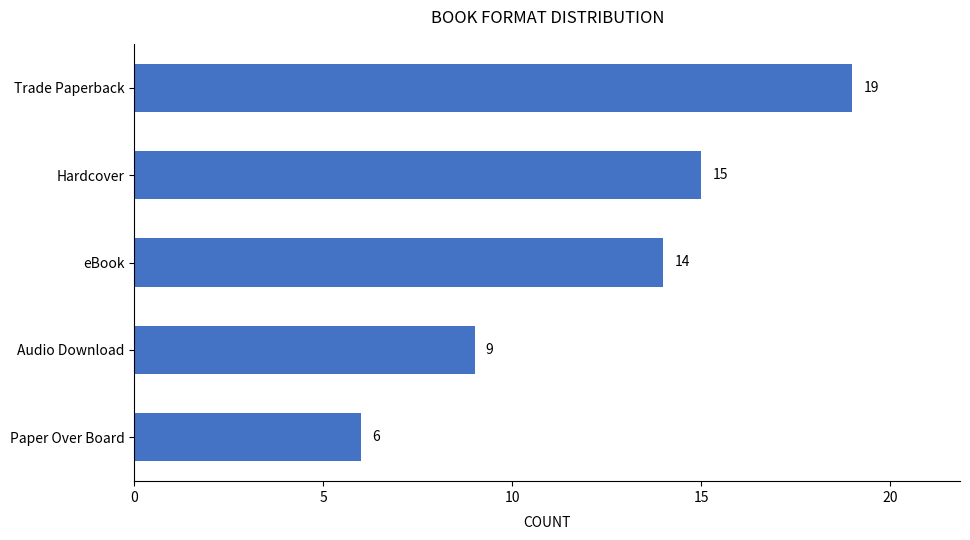

Approximately how many times larger is the value at Audio Download compared to Paper Over Board?

1.5